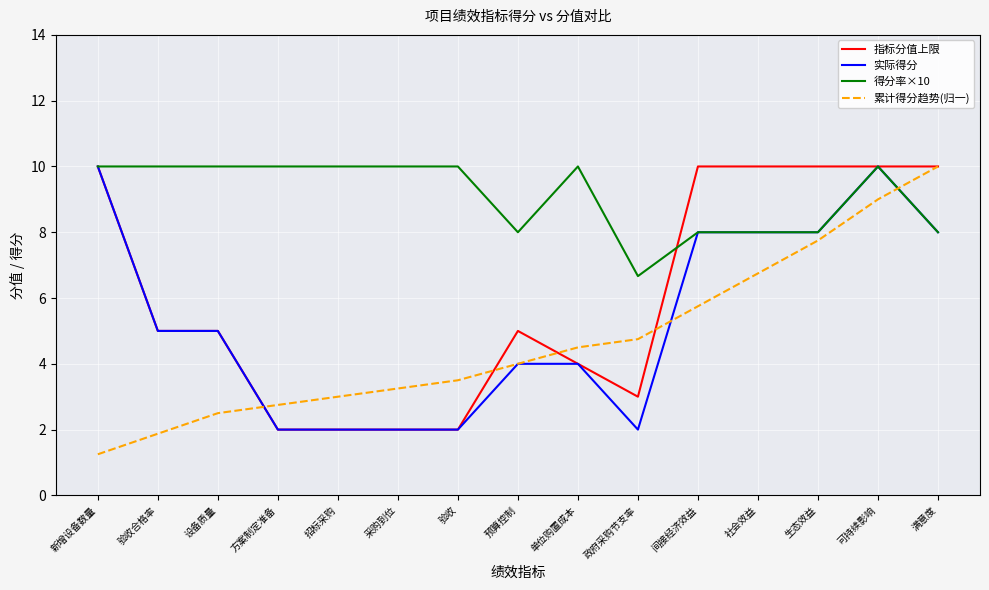

Is it true that 实际得分 equals 8.0 at 社会效益?

True